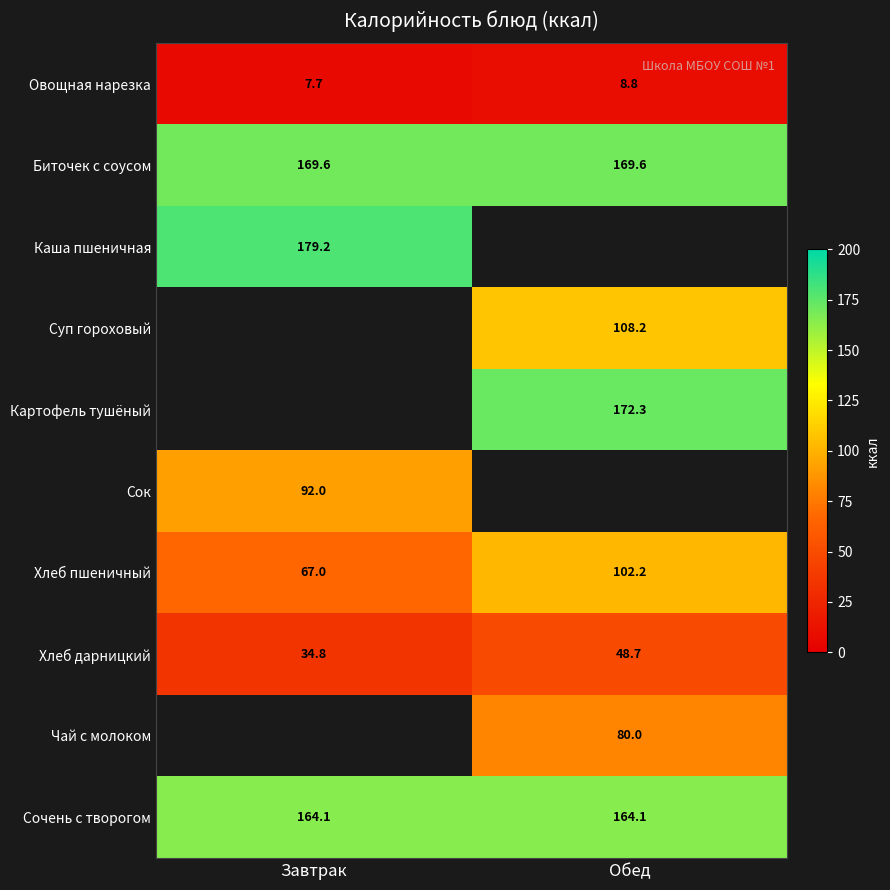

Where does the Хлеб пшеничный series first go above 102?

Обед